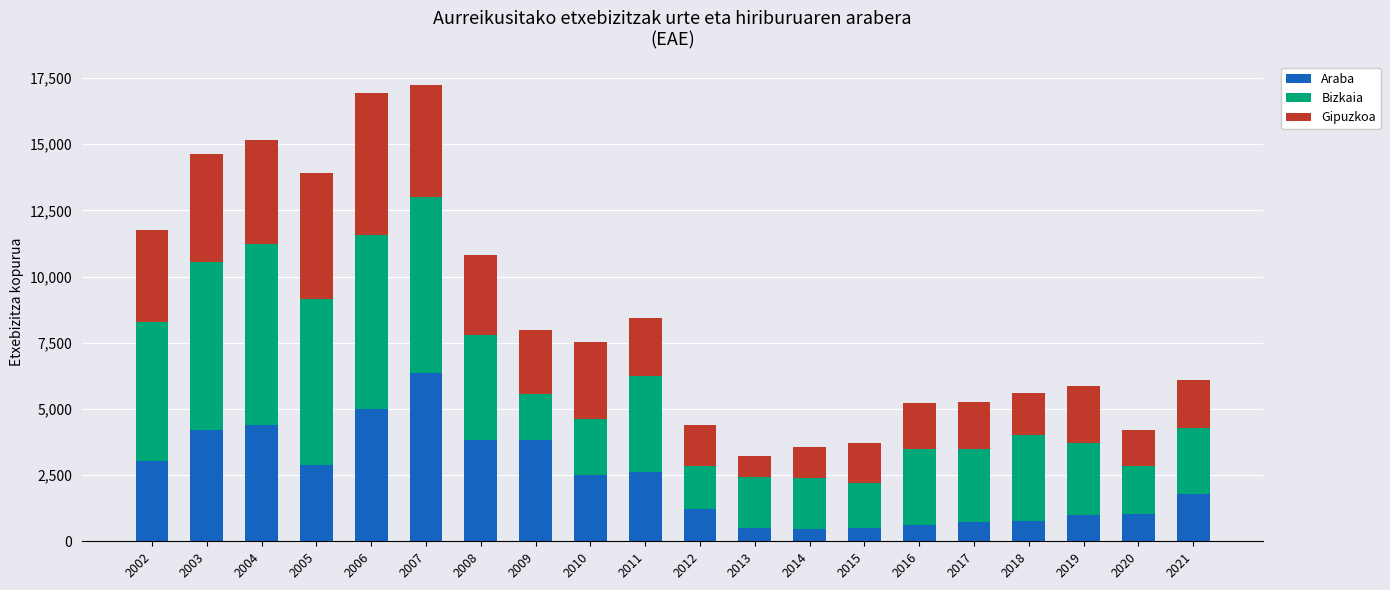

The value of Araba at 2015 is 519. True or false?

True